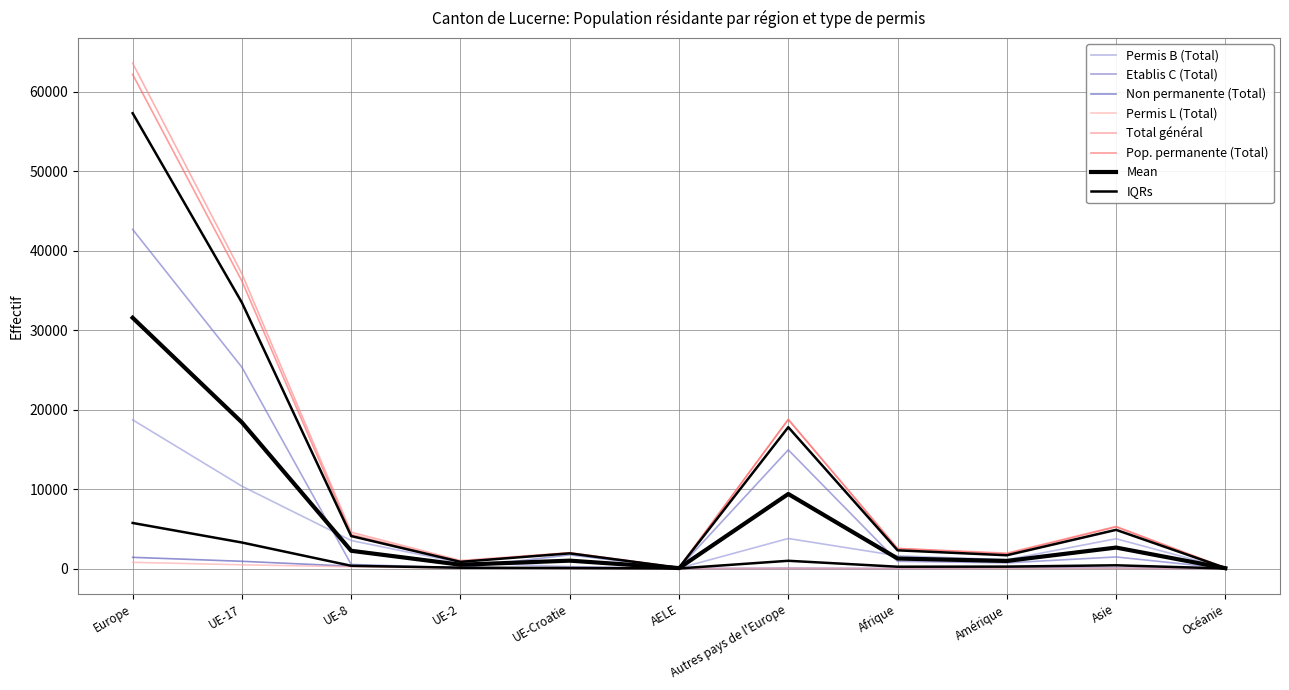

The Pop. permanente (Total) series shows 18741 at Autres pays de l'Europe. True or false?

True